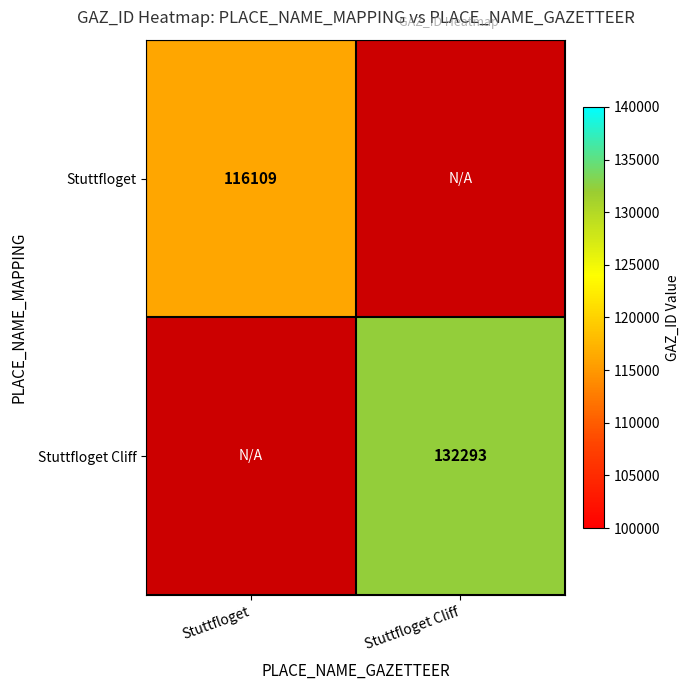

True or false: Stuttfloget Cliff has a value of 132293 at Stuttfloget Cliff.

True